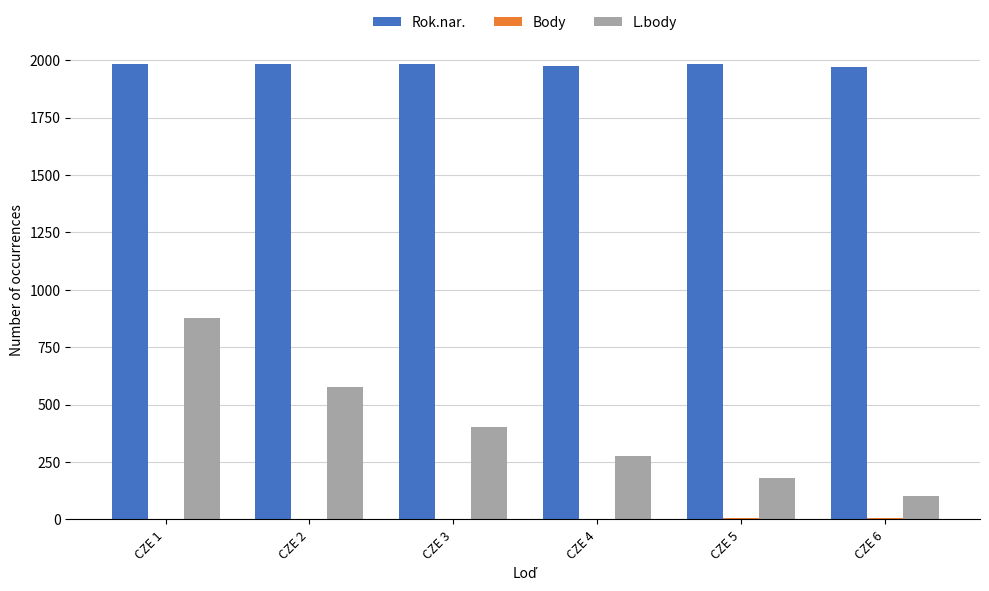

At which category is the sum across all series the highest?

CZE 1